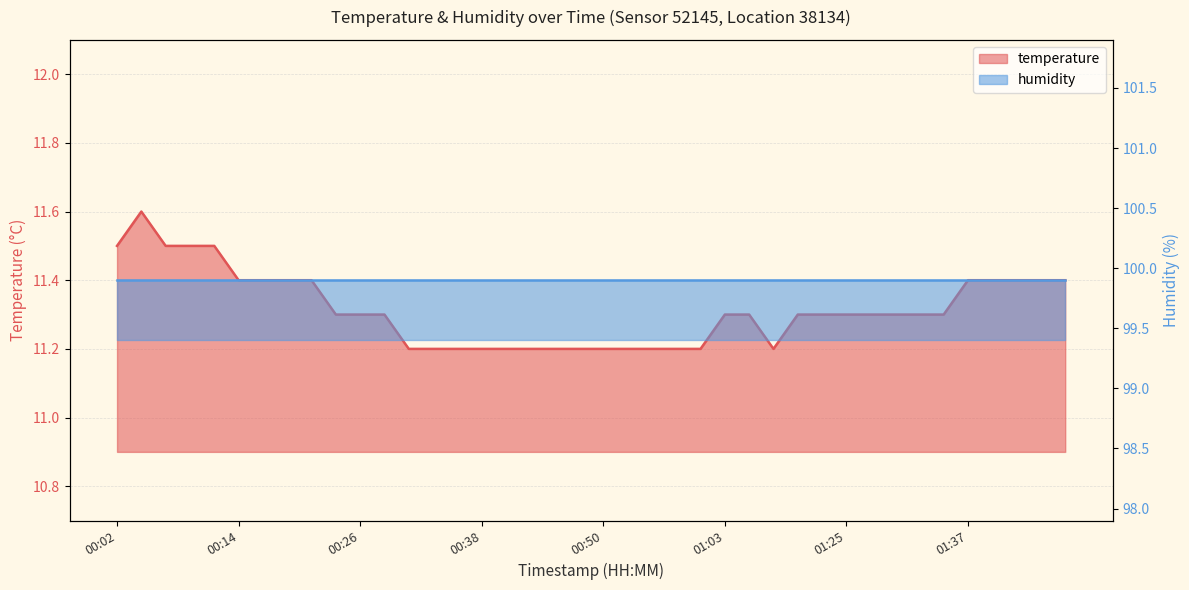

What is the label of the 32nd point from the right?

00:21